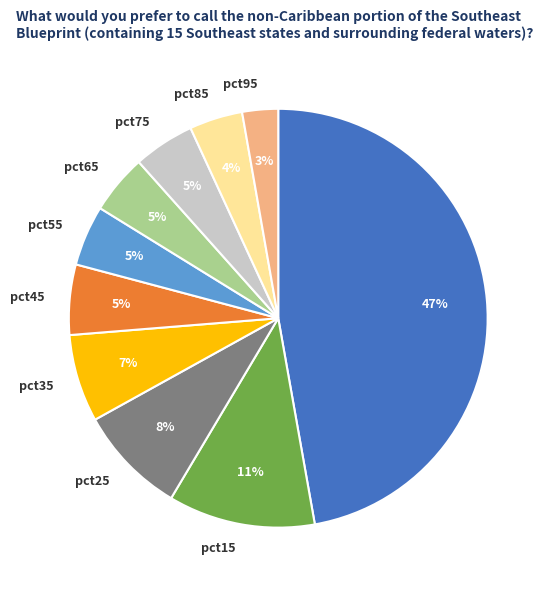

What percentage is the pct75 slice, to the nearest percent?

5%